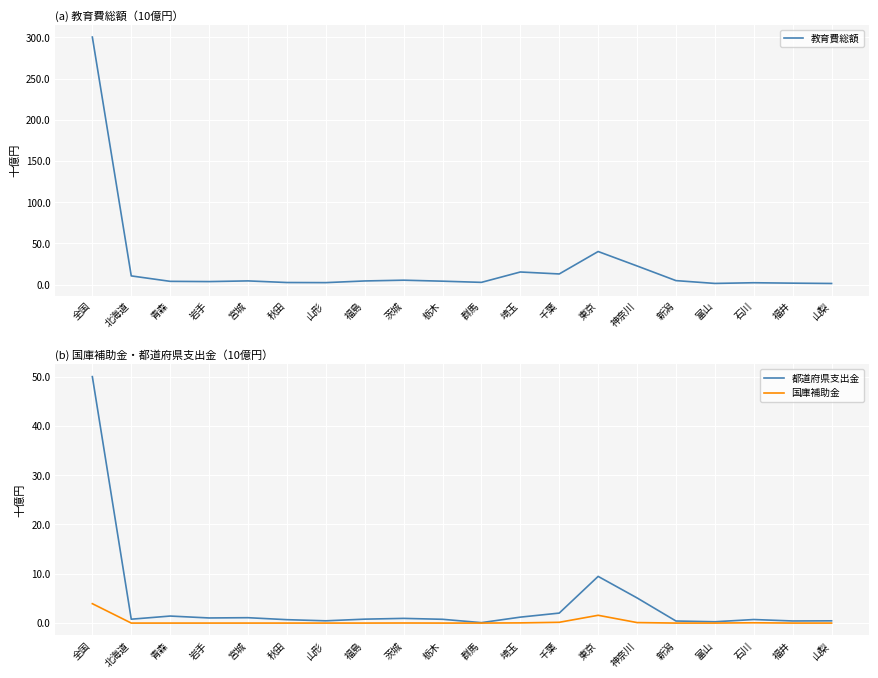

At which label does 教育費総額 first exceed 4?

全国